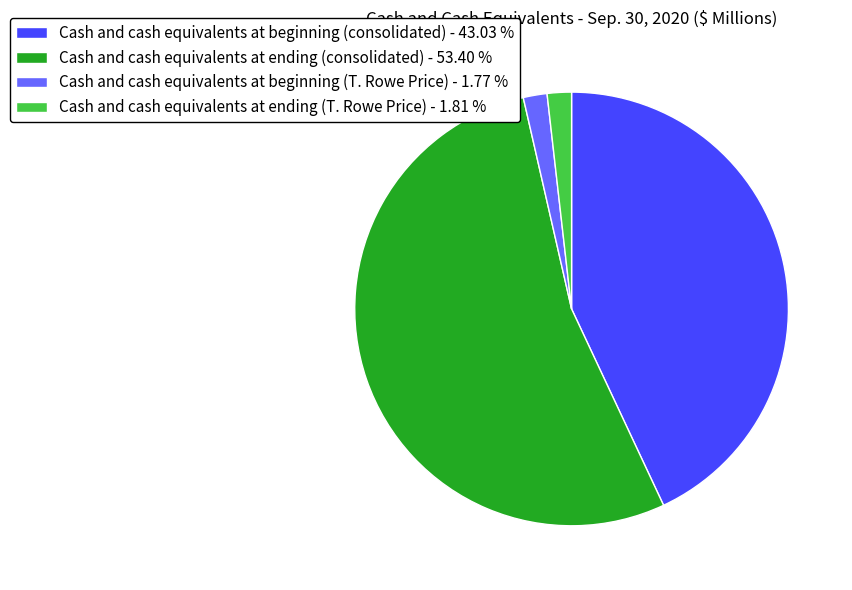

Is the sum of Cash and cash equivalents at ending (consolidated) - 53.40 % and Cash and cash equivalents at ending (T. Rowe Price) - 1.81 % greater than half?

Yes